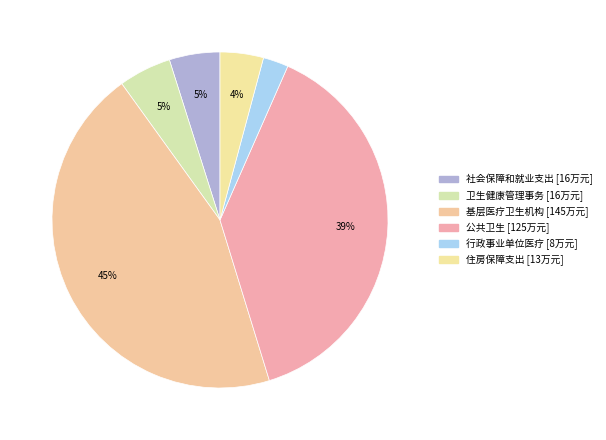

Does 住房保障支出 represent more than half of the total?

No